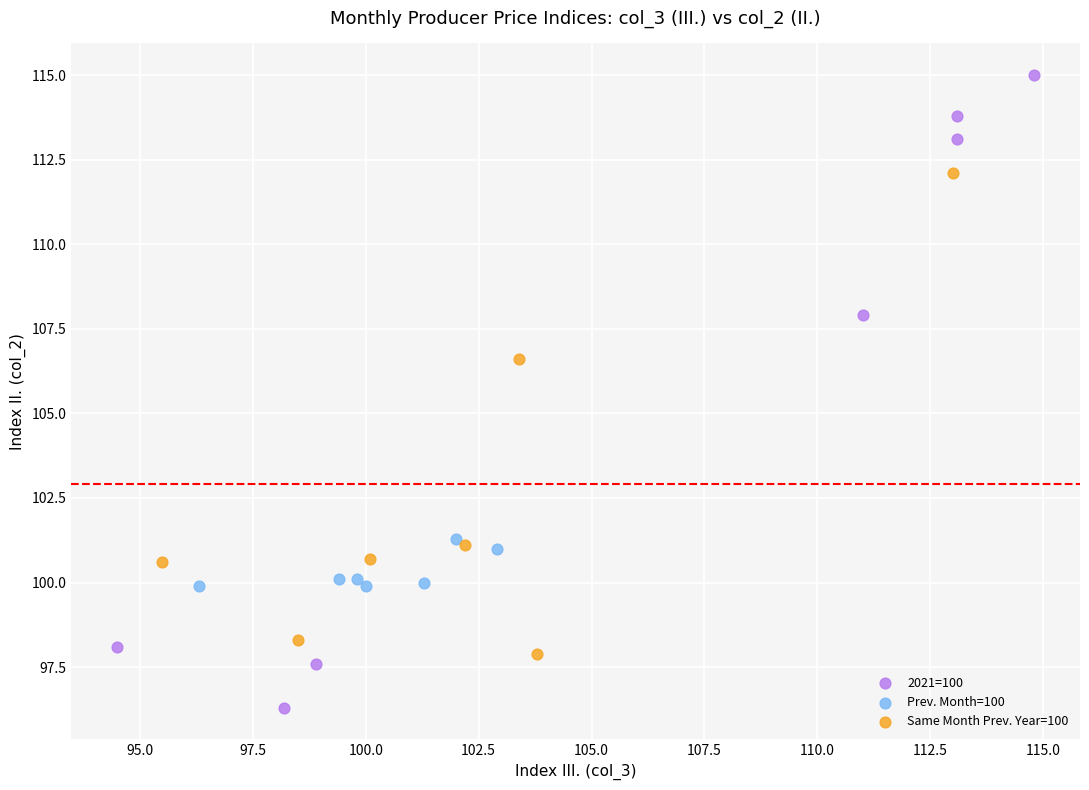

Which series contains the highest Y value?

2021=100